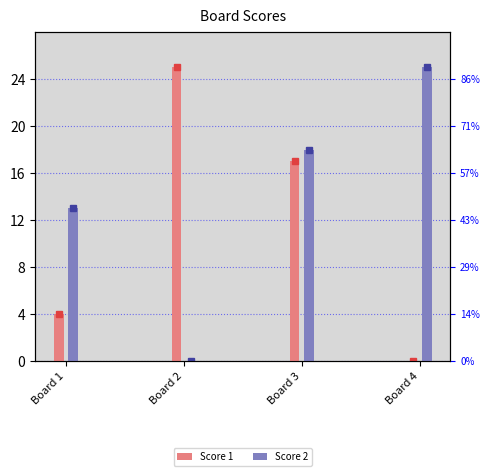

Is it true that Score 1 equals -16 at Board 4?

False